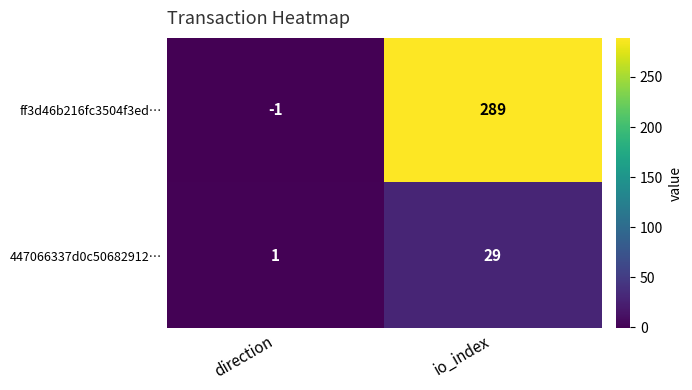

Rank the series by their average value, from lowest to highest.

447066337d0c50682912…, ff3d46b216fc3504f3ed…